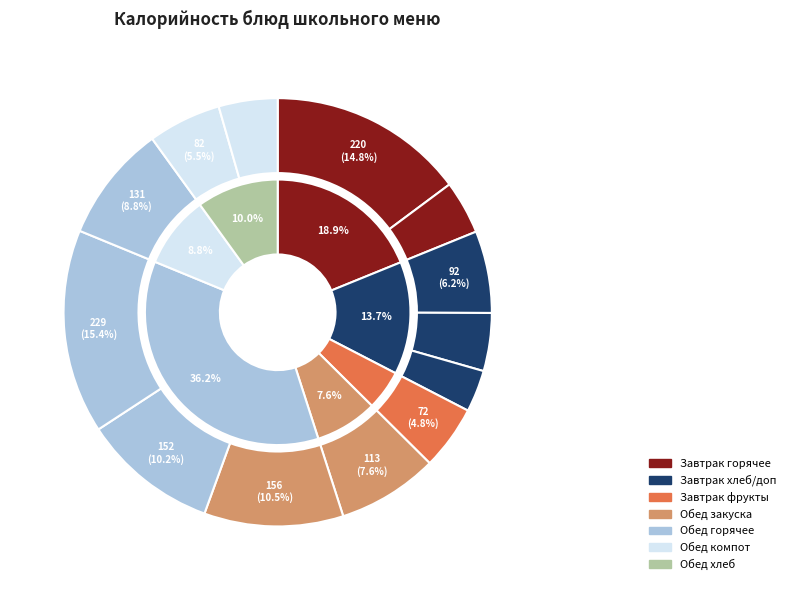

The Фрукт свежий сезонный slice represents 5% of the pie. True or false?

True